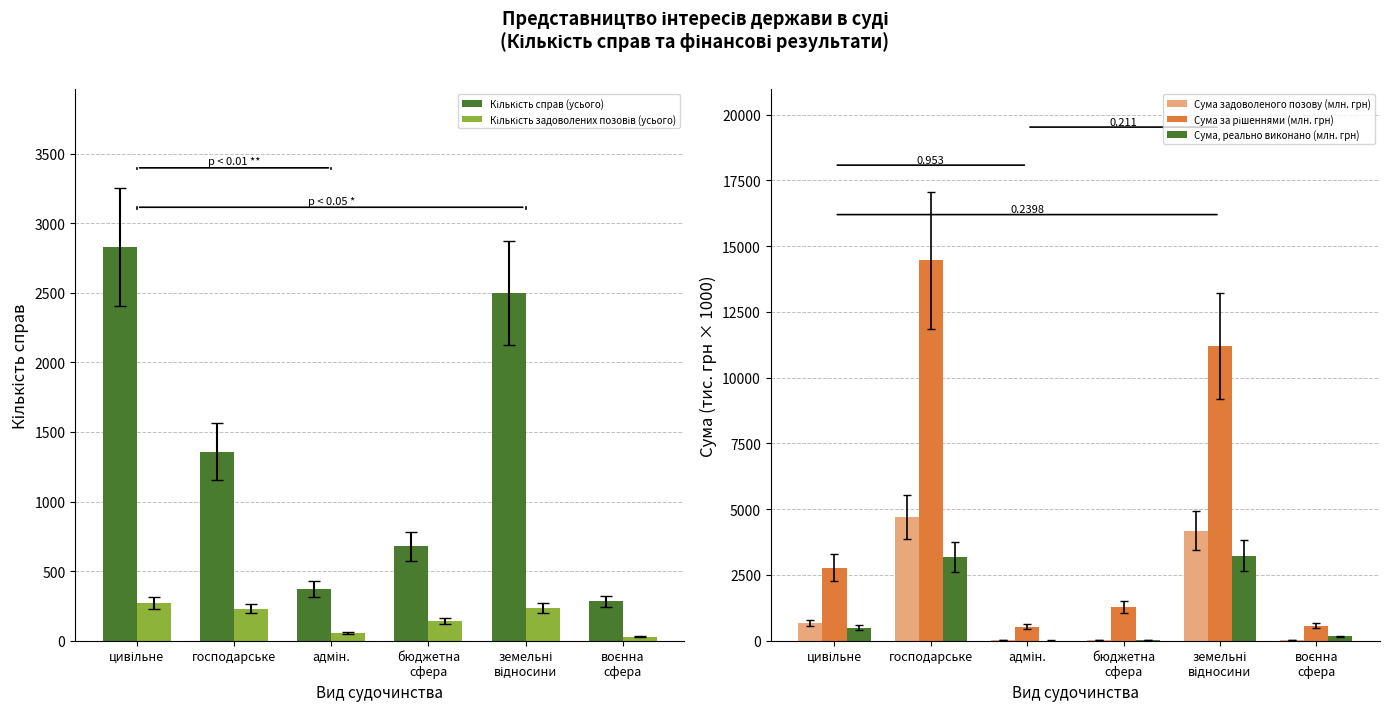

Where does the Кількість справ (усього) series first go above 1358?

цивільне